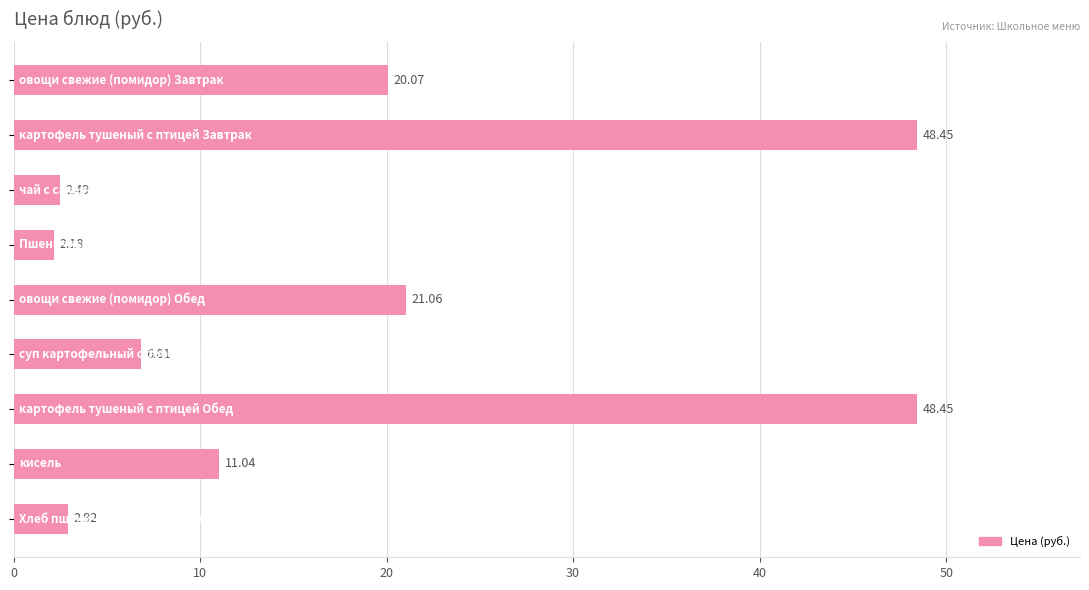

What is the average value?

18.2